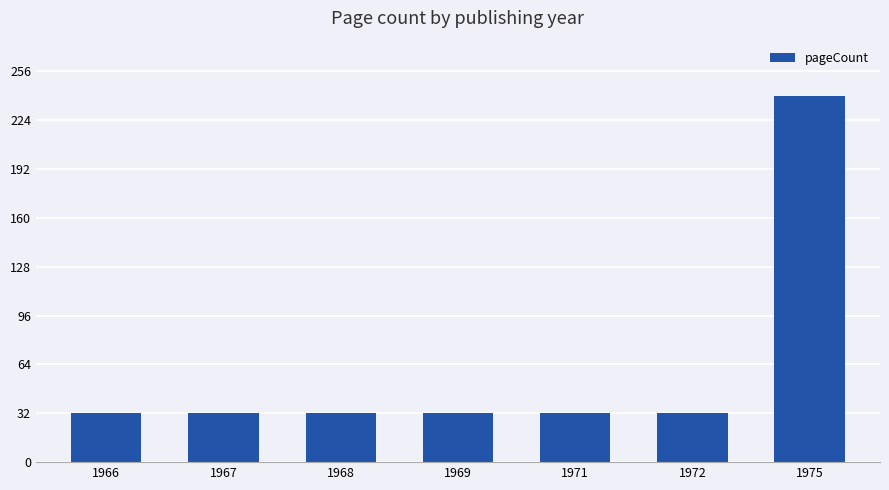

What is the difference between the maximum and minimum values?

208